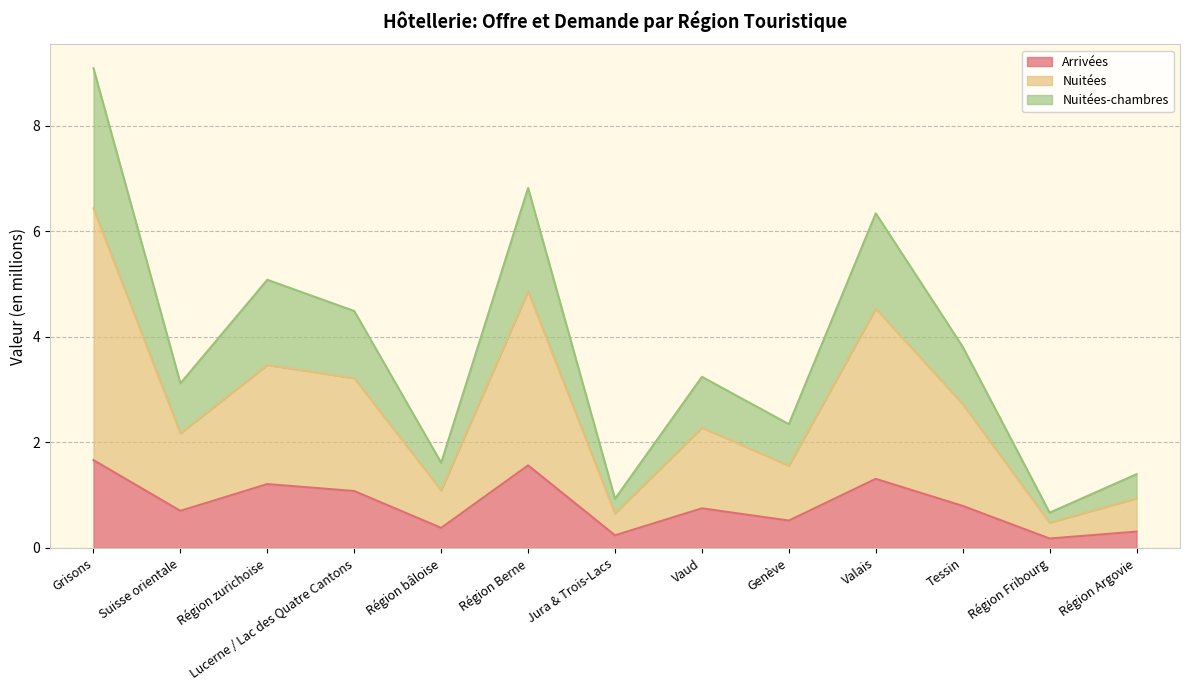

Where is the first local maximum for Arrivées?

Région zurichoise